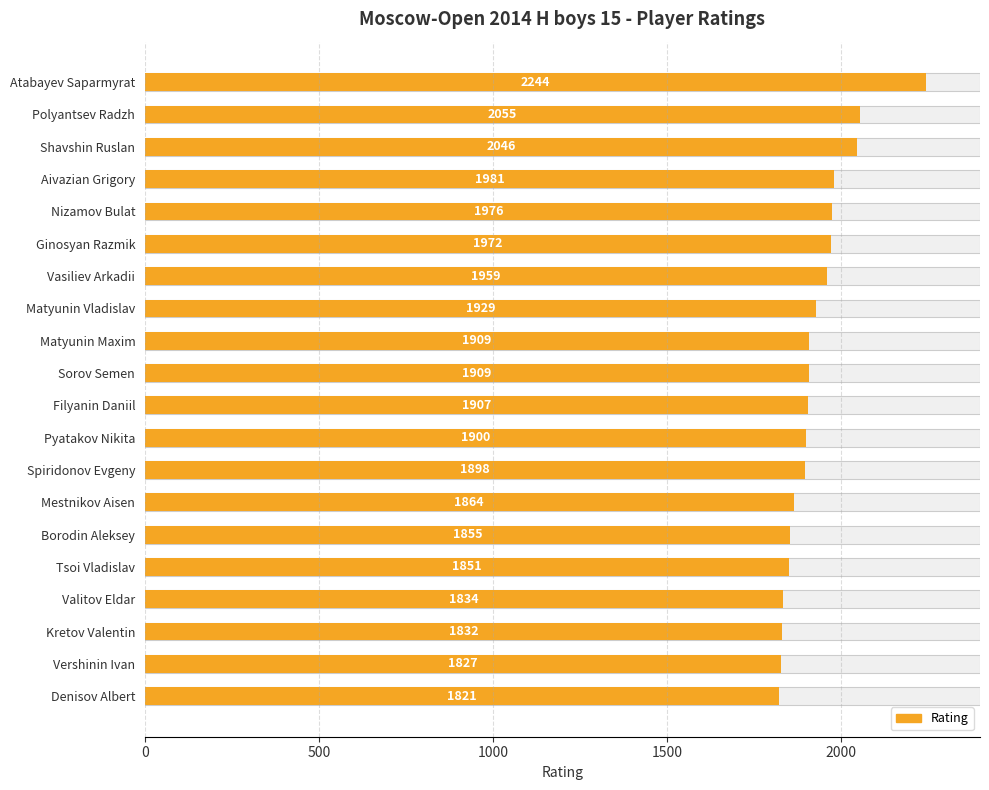

What is the greatest value displayed?

2244